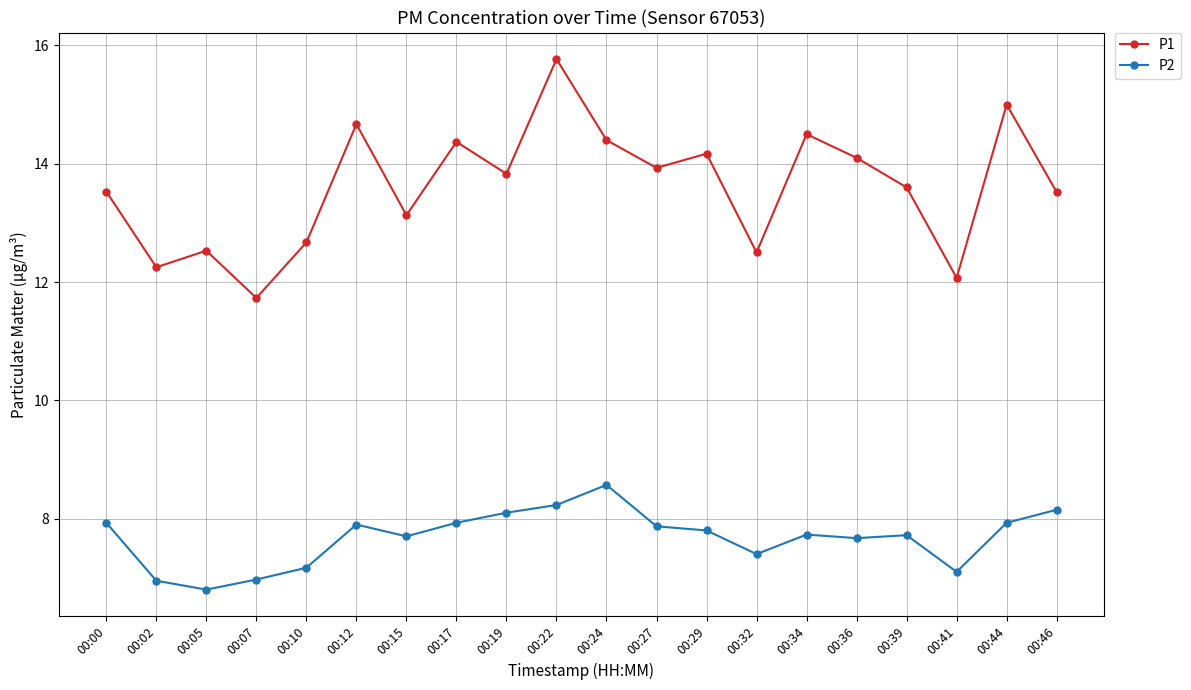

Is the value of P2 at 00:00 greater than the value of P1 at 00:19?

No